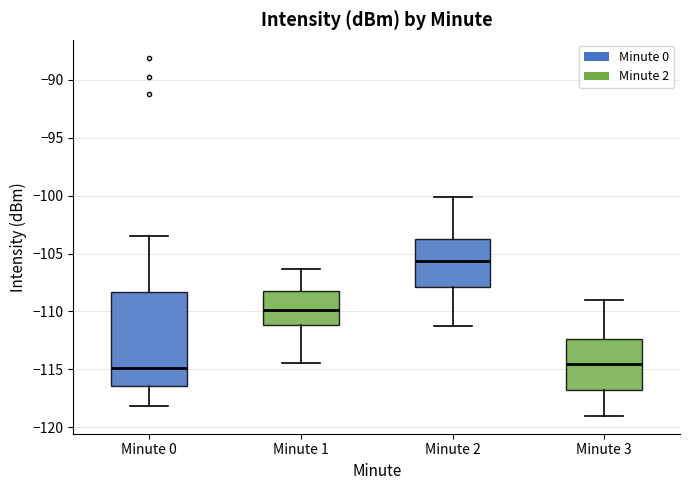

Which box's median line is the highest?

Minute 2